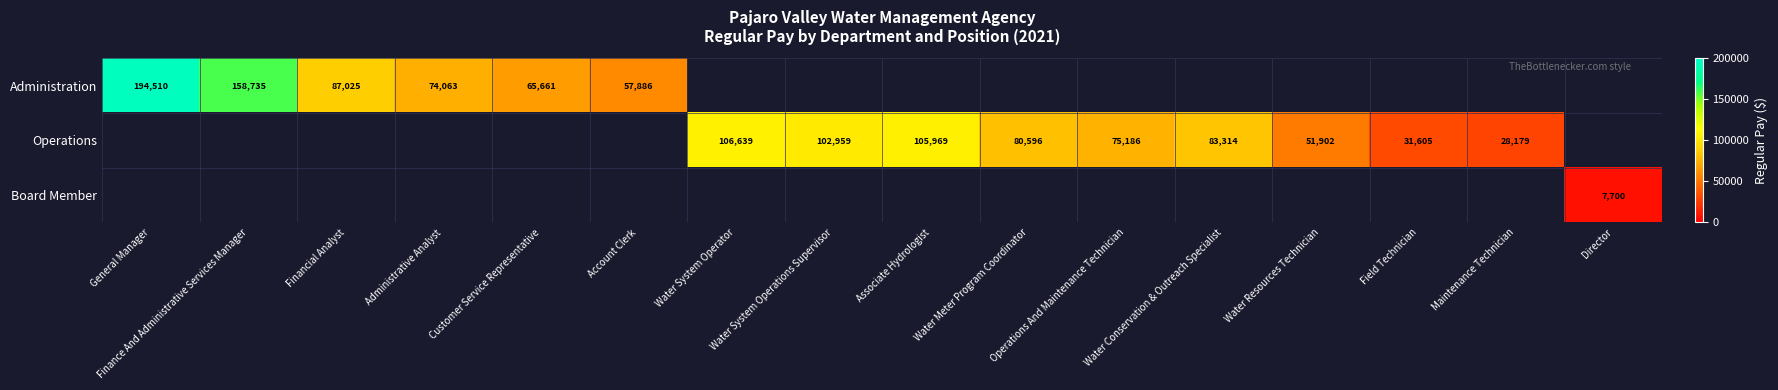

List the labels in order of Board Member value, smallest first.

General Manager, Finance And Administrative Services Manager, Financial Analyst, Administrative Analyst, Customer Service Representative, Account Clerk, Water System Operator, Water System Operations Supervisor, Associate Hydrologist, Water Meter Program Coordinator, Operations And Maintenance Technician, Water Conservation & Outreach Specialist, Water Resources Technician, Field Technician, Maintenance Technician, Director